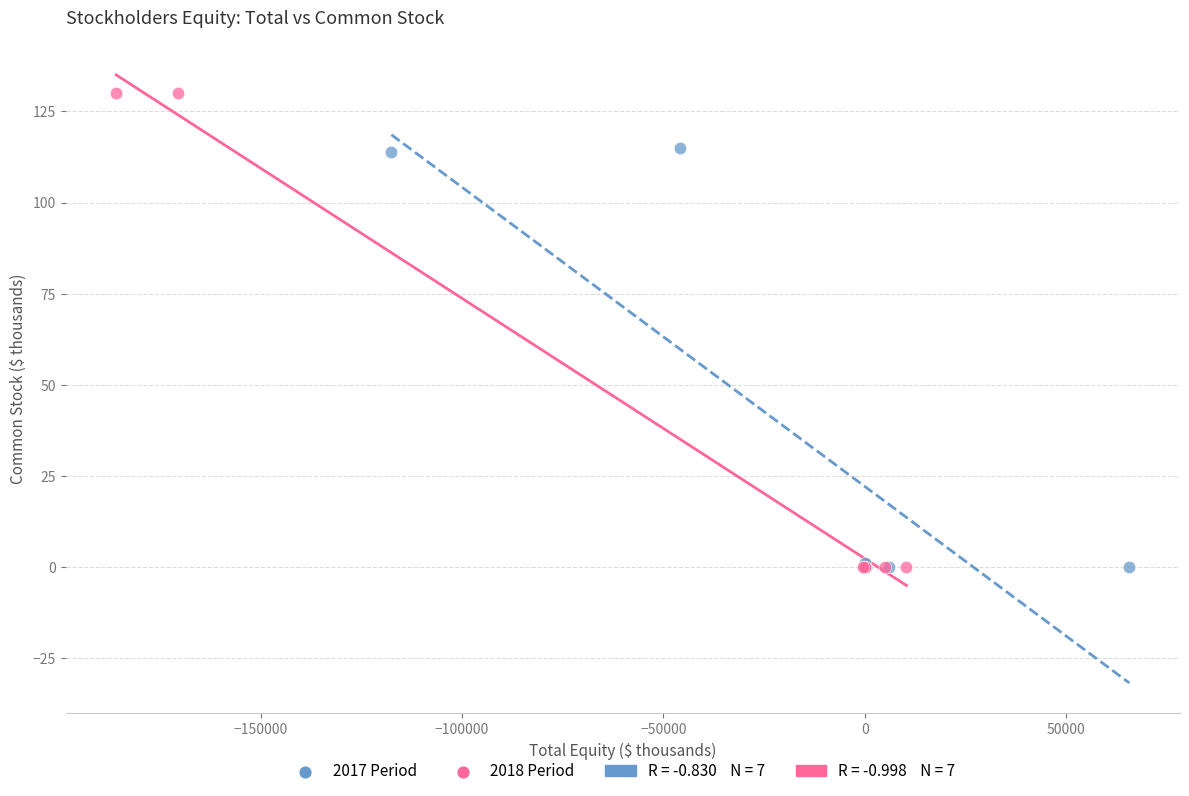

Which series has the largest Y range (max minus min)?

2018 Period